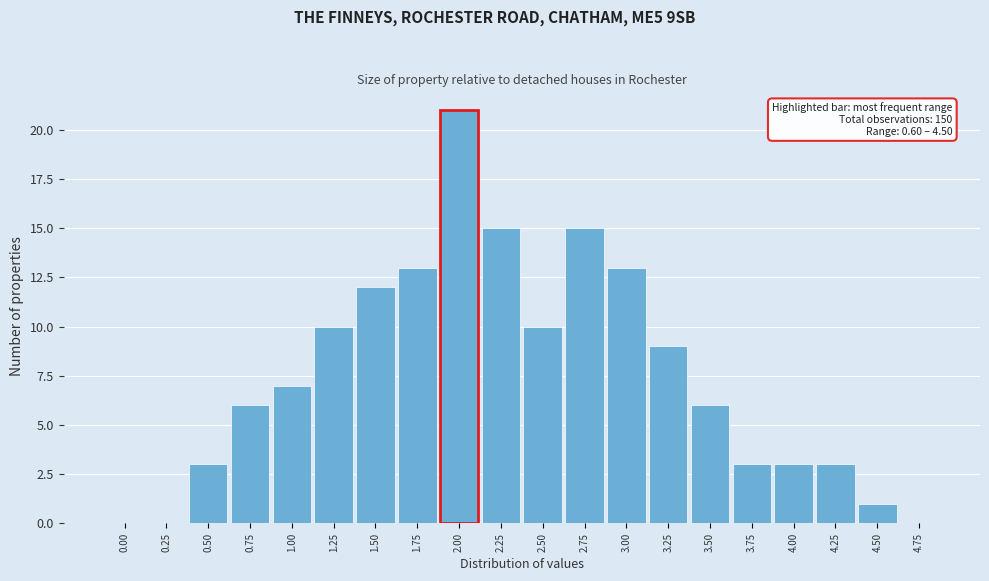

Reading right to left, extract all data points from this chart.

4.75=0	4.50=1	4.25=3	4.00=3	3.75=3	3.50=6	3.25=9	3.00=13	2.75=15	2.50=10	2.25=15	2.00=21	1.75=13	1.50=12	1.25=10	1.00=7	0.75=6	0.50=3	0.25=0	0.00=0